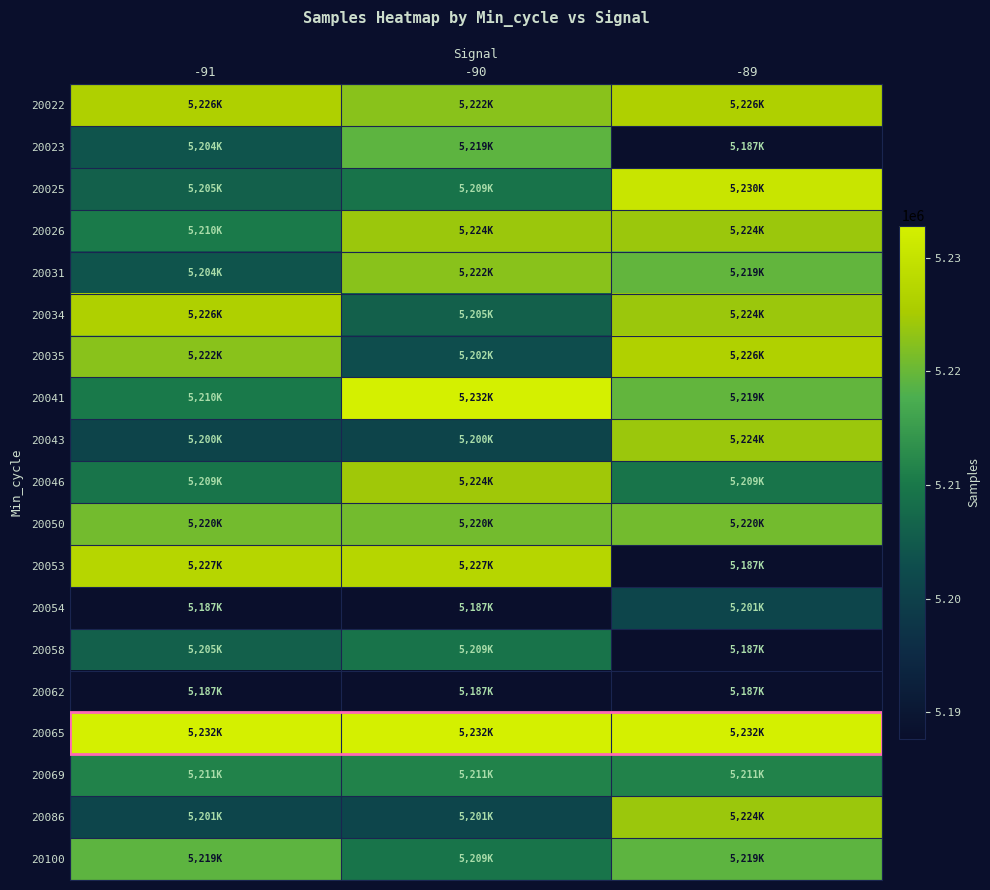

Which category has the highest value across all series?

-90